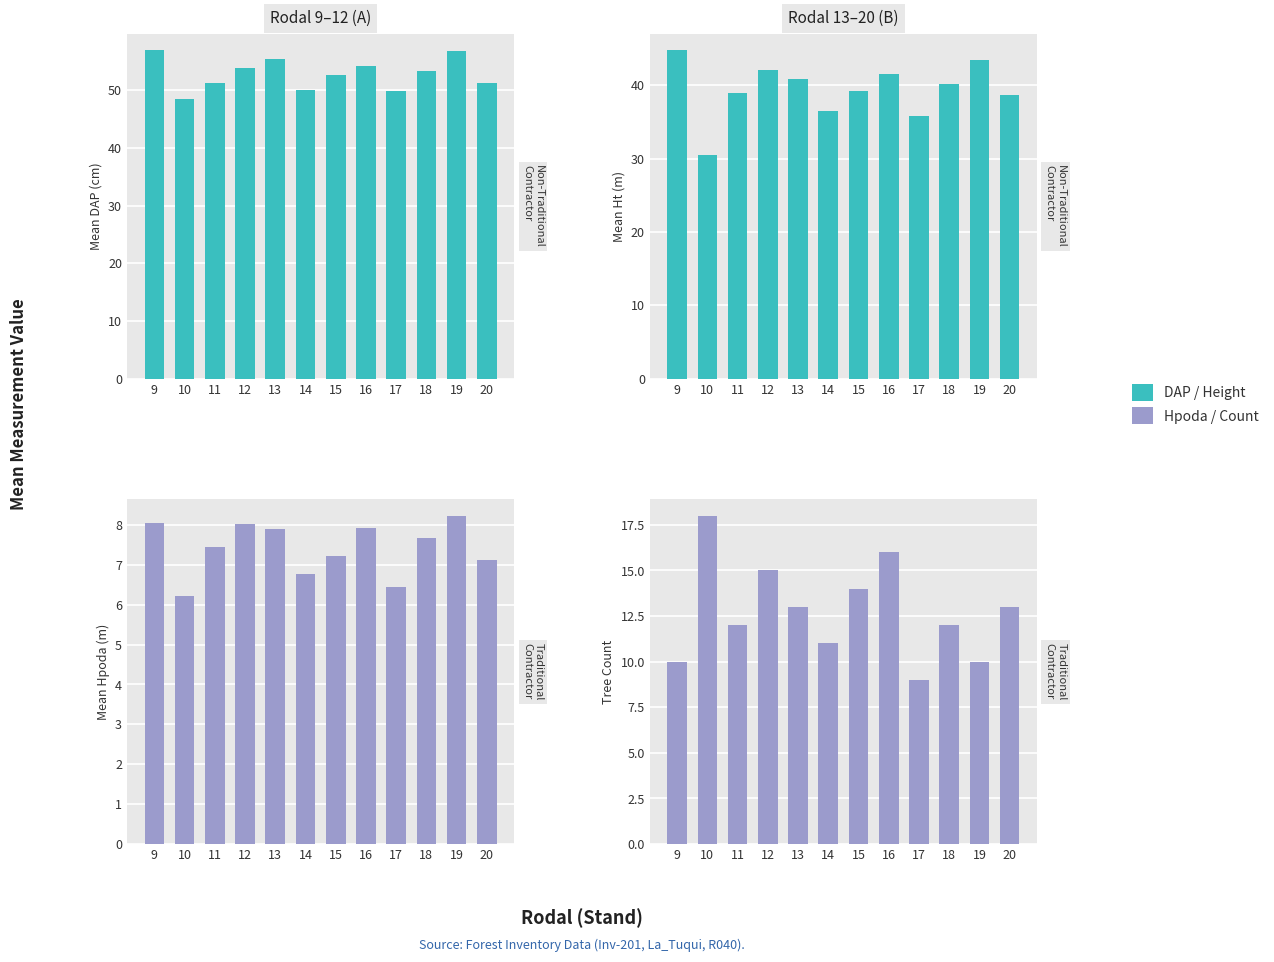

True or false: Mean Hpoda (m) has a value of 7.5 at 11.

True